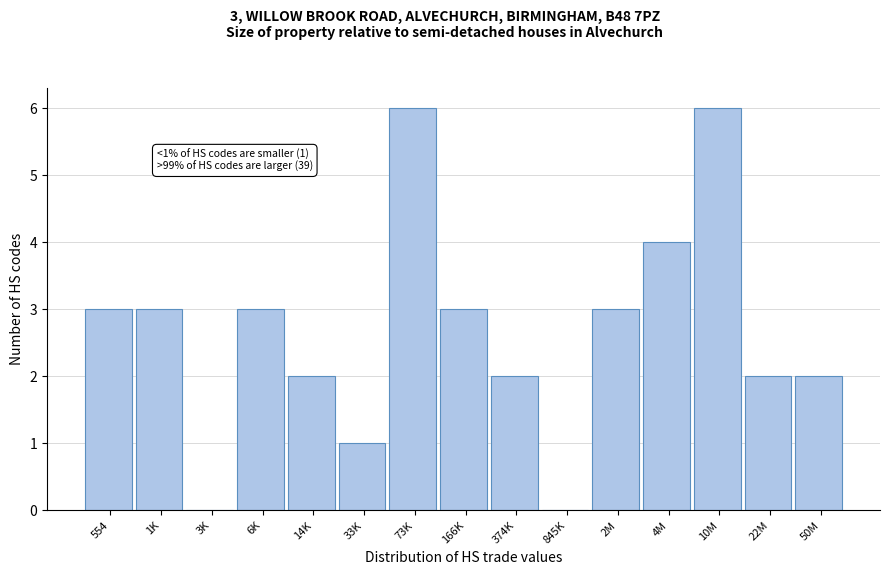

Reading left to right, list all the values displayed in this chart.

554=3	1K=3	3K=0	6K=3	14K=2	33K=1	73K=6	166K=3	374K=2	845K=0	2M=3	4M=4	10M=6	22M=2	50M=2